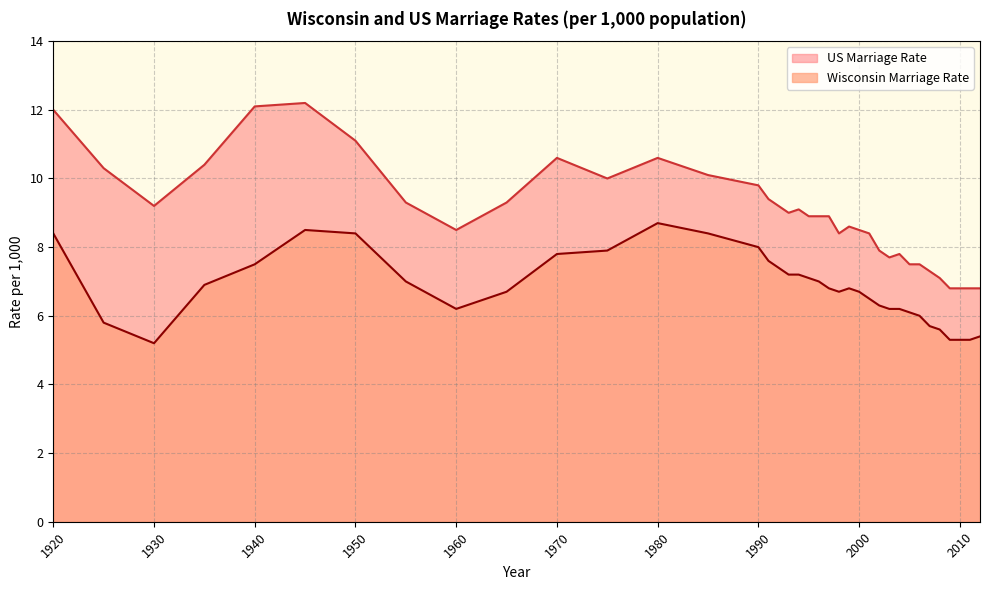

Is the value of US Marriage Rate at 2011 greater than the value of Wisconsin Marriage Rate at 2012?

Yes